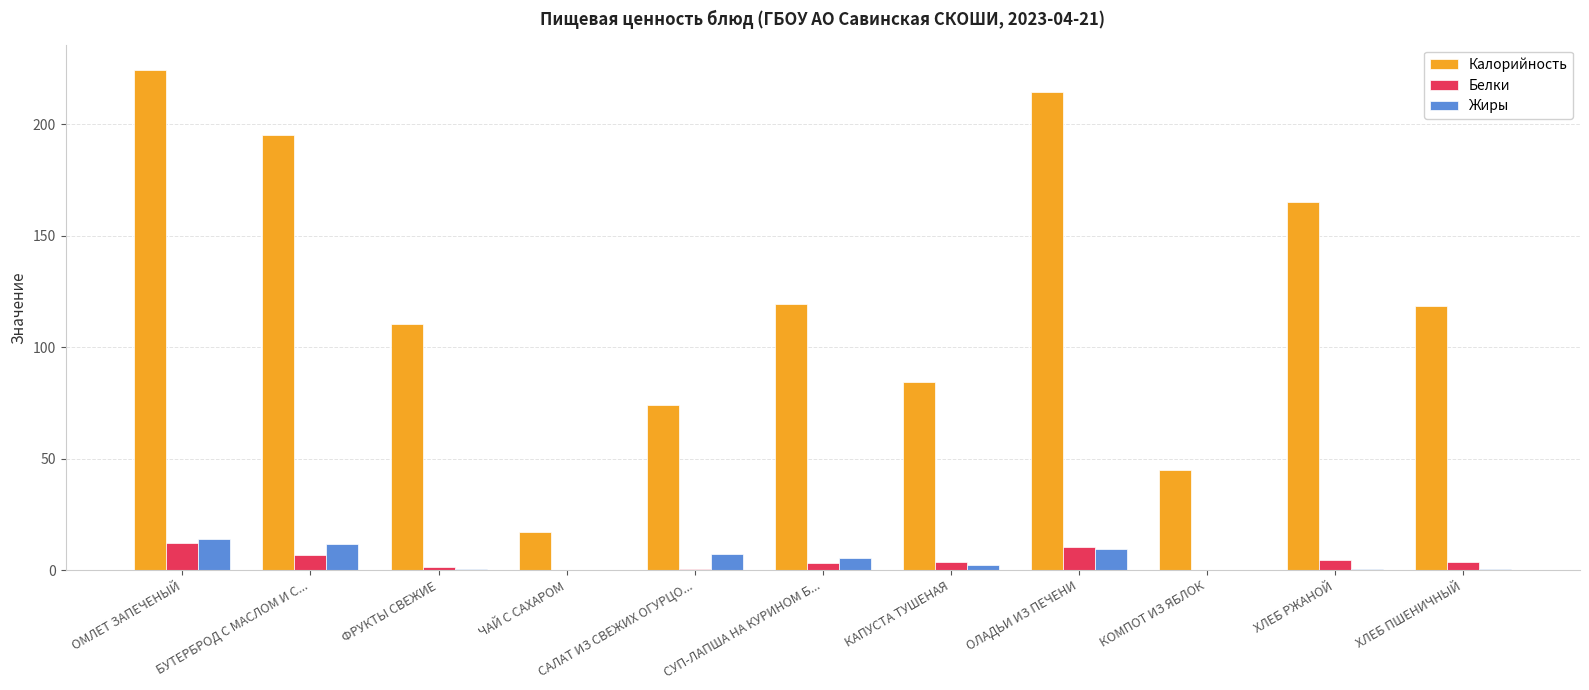

Is the value of Калорийность at ХЛЕБ ПШЕНИЧНЫЙ greater than the value of Белки at ОМЛЕТ ЗАПЕЧЕНЫЙ?

Yes